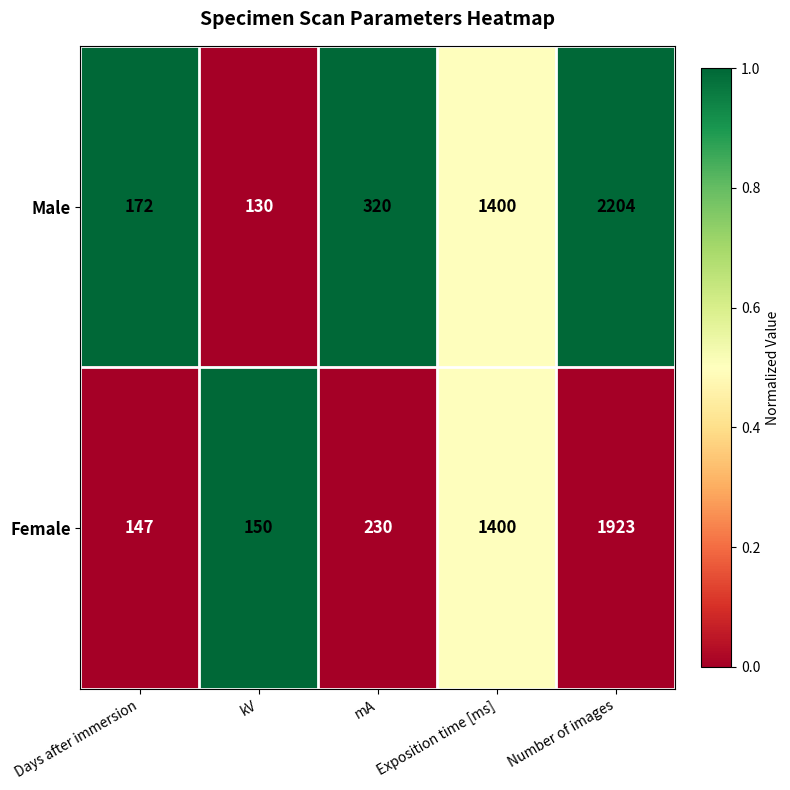

How many distinct data groups are displayed?

2